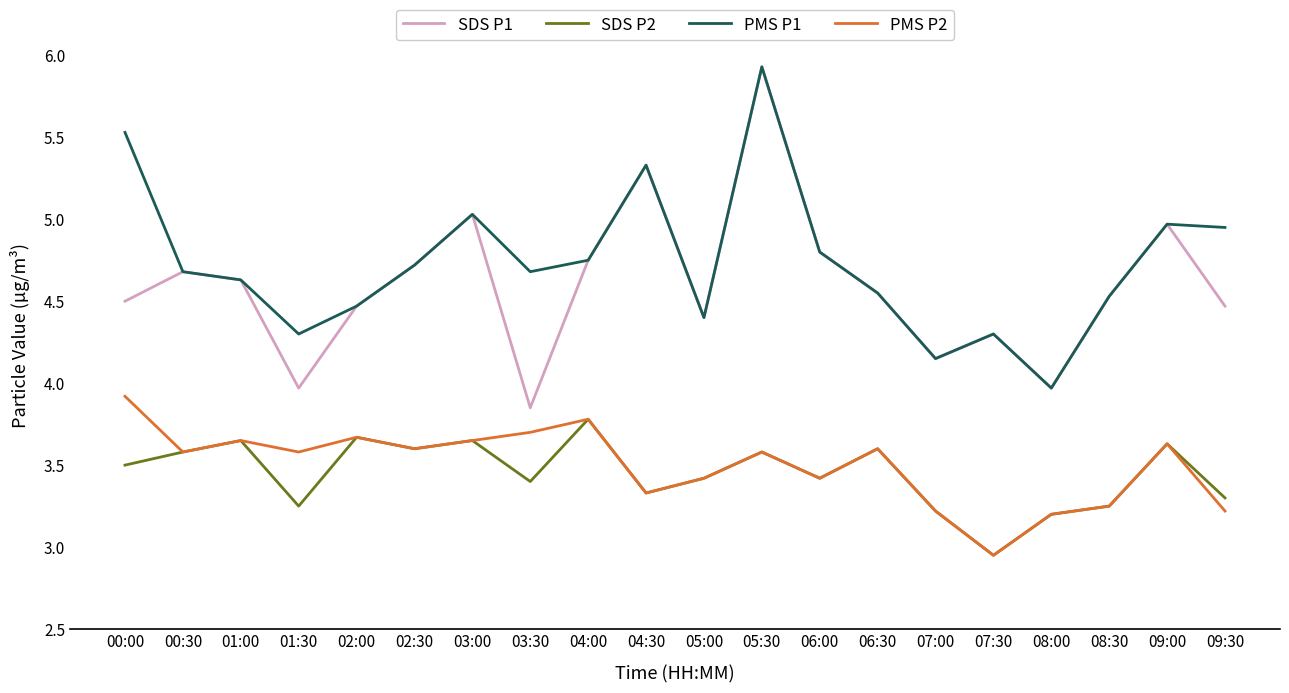

The SDS P1 series shows 5.3 at 04:30. True or false?

True